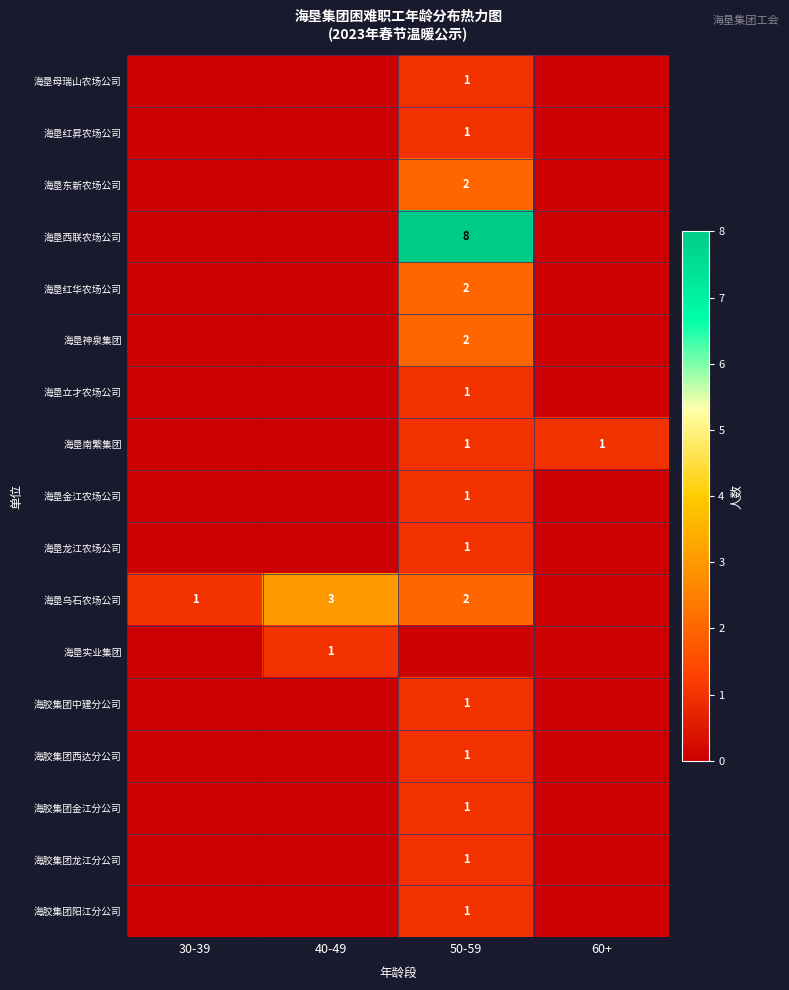

The 海垦神泉集团 series shows 2 at 50-59. True or false?

True